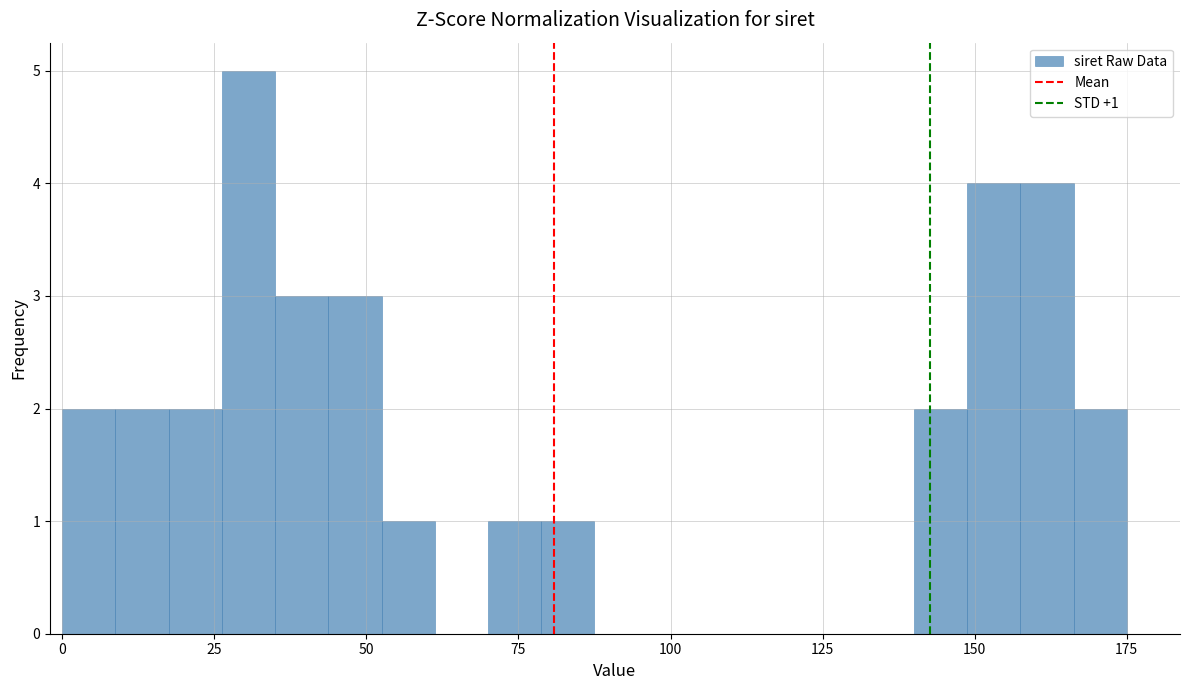

Around what value on the x-axis is the tallest bar? Give the approximate position of its centre, as read against the axis.

30